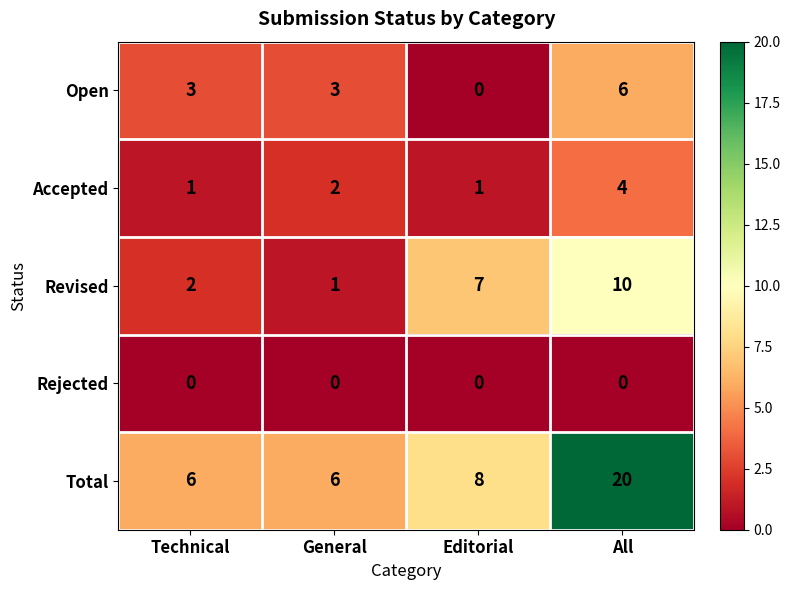

What is the average value of the Open series?

3